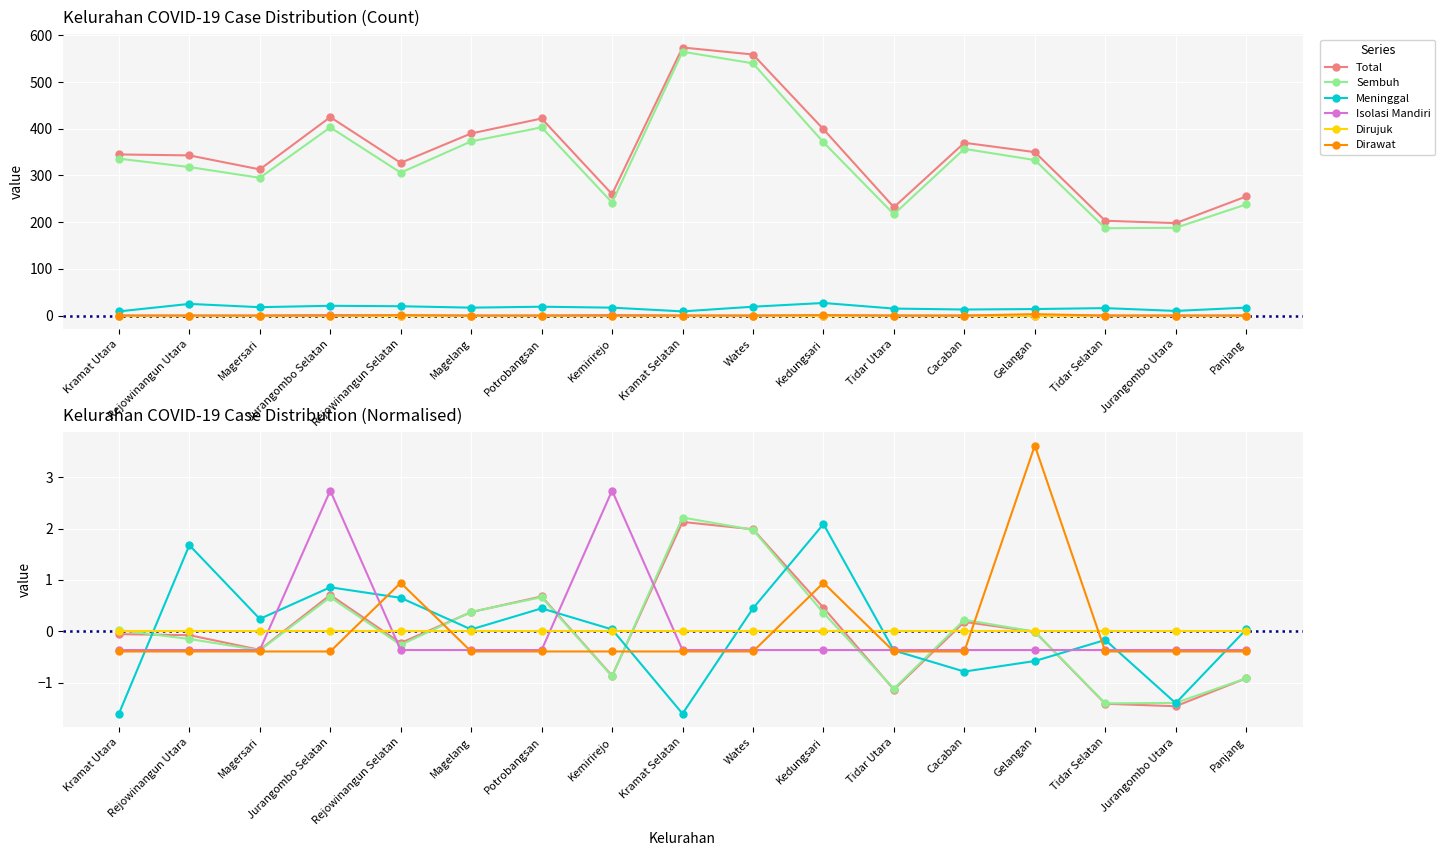

Rank the categories by Dirujuk value from lowest to highest.

Kramat Utara, Rejowinangun Utara, Magersari, Jurangombo Selatan, Rejowinangun Selatan, Magelang, Potrobangsan, Kemirirejo, Kramat Selatan, Wates, Kedungsari, Tidar Utara, Cacaban, Gelangan, Tidar Selatan, Jurangombo Utara, Panjang